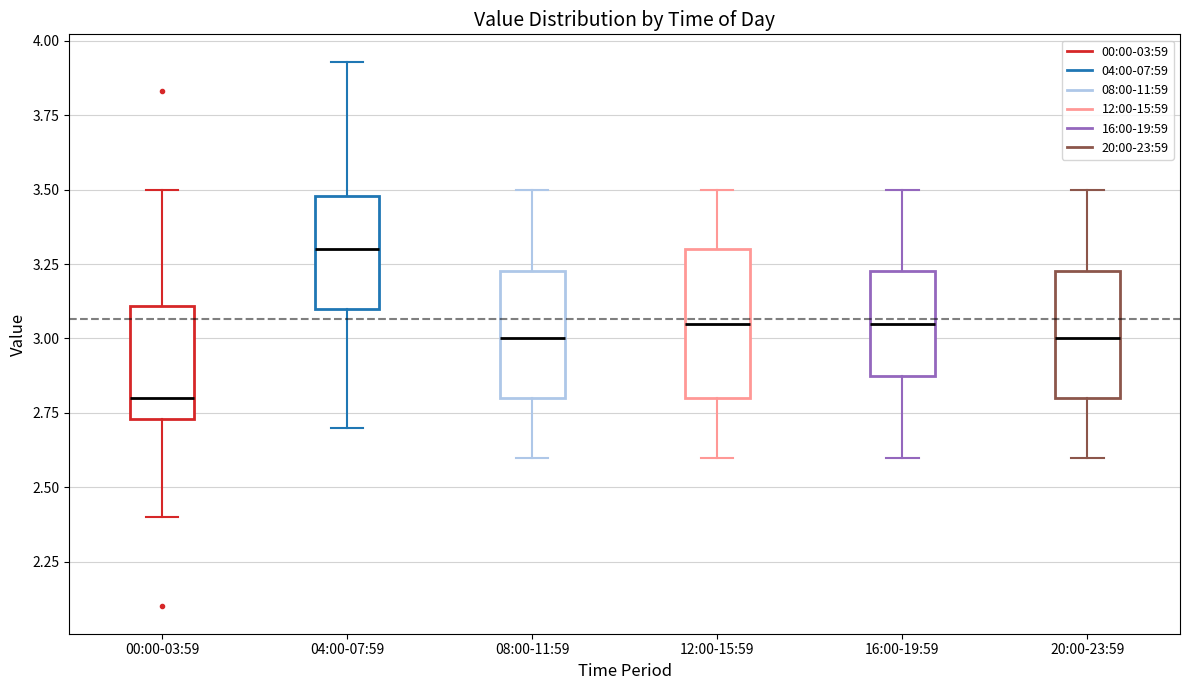

Reading left to right, read every box against the y-axis: the position of its median line, the range the box covers, and the ends of its whiskers. The values are not printed on the chart, so give them approximately, as read against the axis.

00:00-03:59: median 2.80, box 2.75 to 3.10, whiskers 2.40 to 3.50
04:00-07:59: median 3.30, box 3.10 to 3.50, whiskers 2.70 to 3.95
08:00-11:59: median 3.00, box 2.80 to 3.25, whiskers 2.60 to 3.50
12:00-15:59: median 3.05, box 2.80 to 3.30, whiskers 2.60 to 3.50
16:00-19:59: median 3.05, box 2.90 to 3.25, whiskers 2.60 to 3.50
20:00-23:59: median 3.00, box 2.80 to 3.25, whiskers 2.60 to 3.50